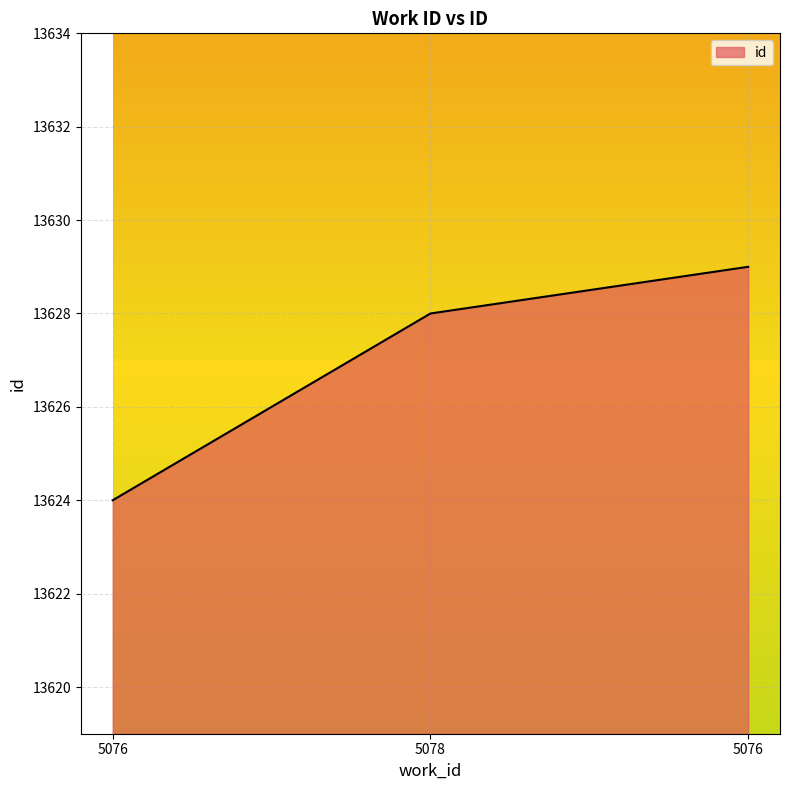

How many values are below 13628?

1